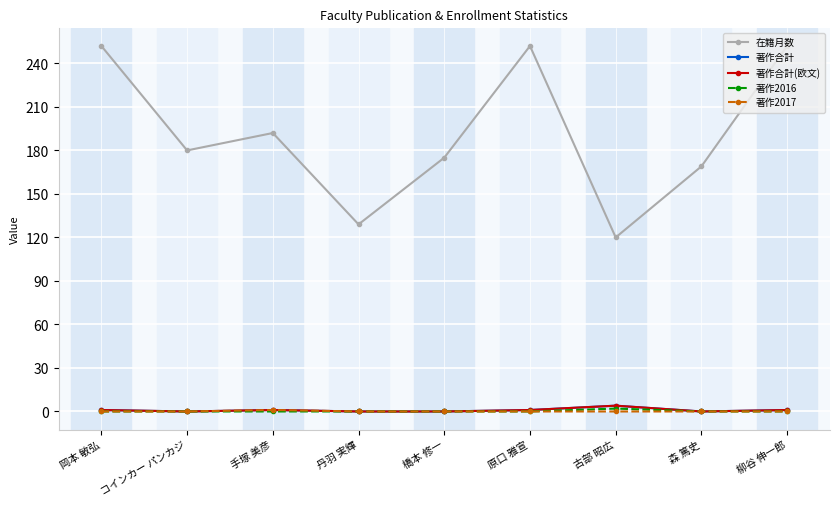

True or false: 著作2016 and 在籍月数 cross at least once.

False